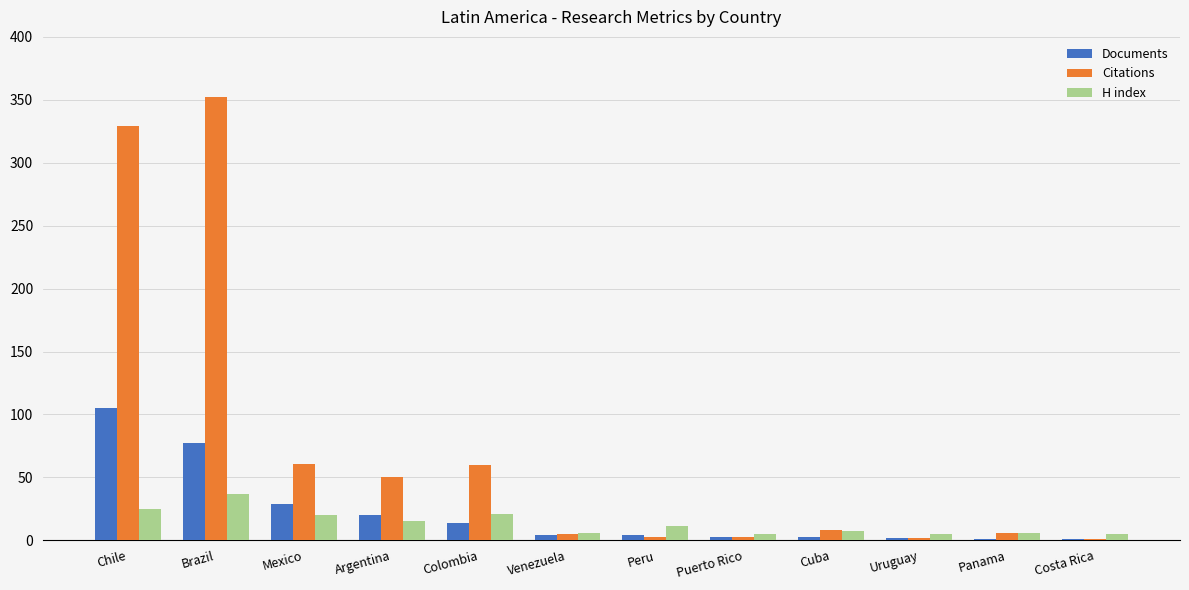

How many data points does each series have?

12